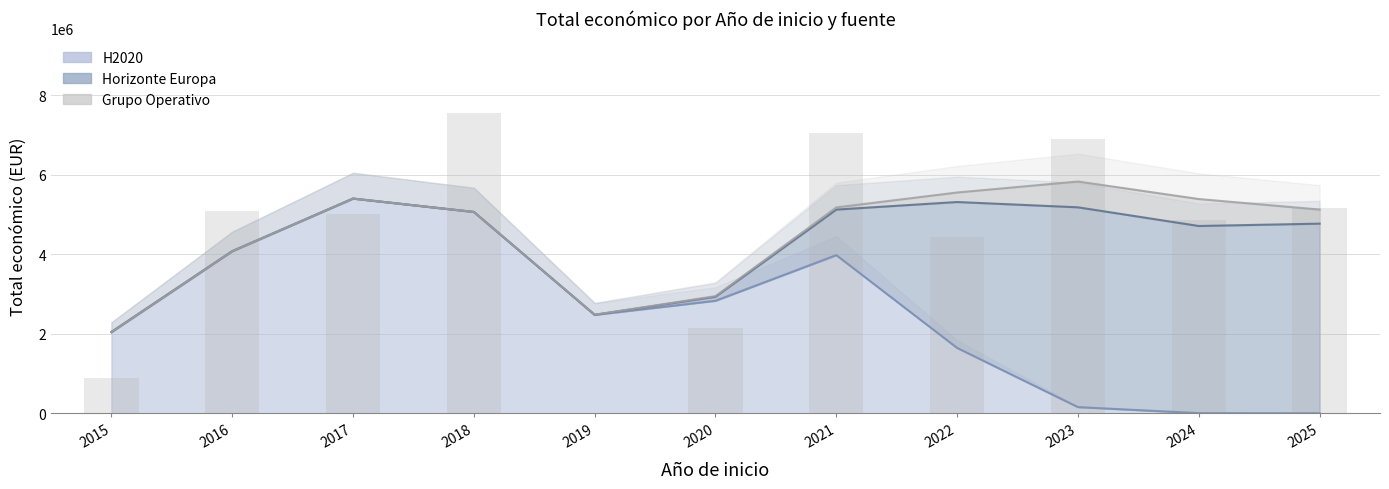

Rank the series by their maximum value, from lowest to highest.

Grupo Operativo, Horizonte Europa, H2020